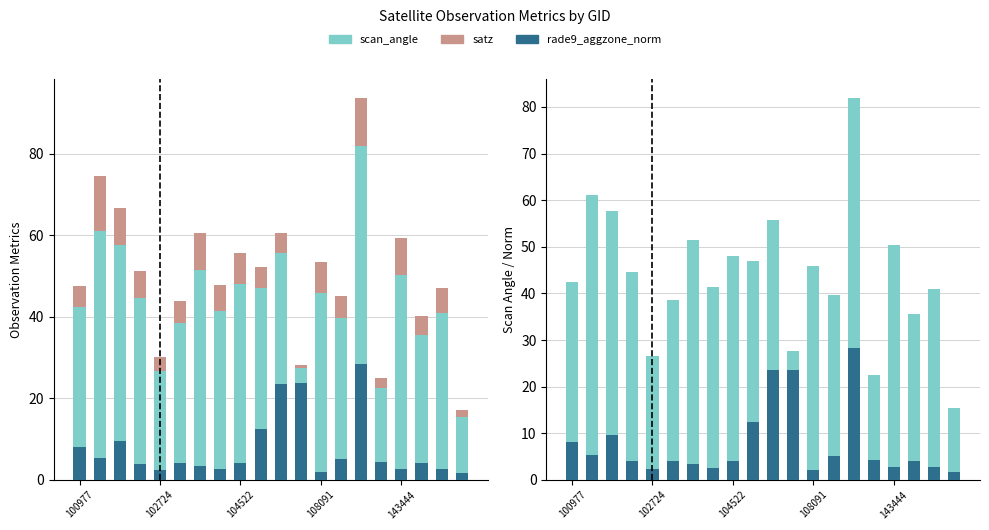

What is the difference between the highest and lowest values at 6?

44.6